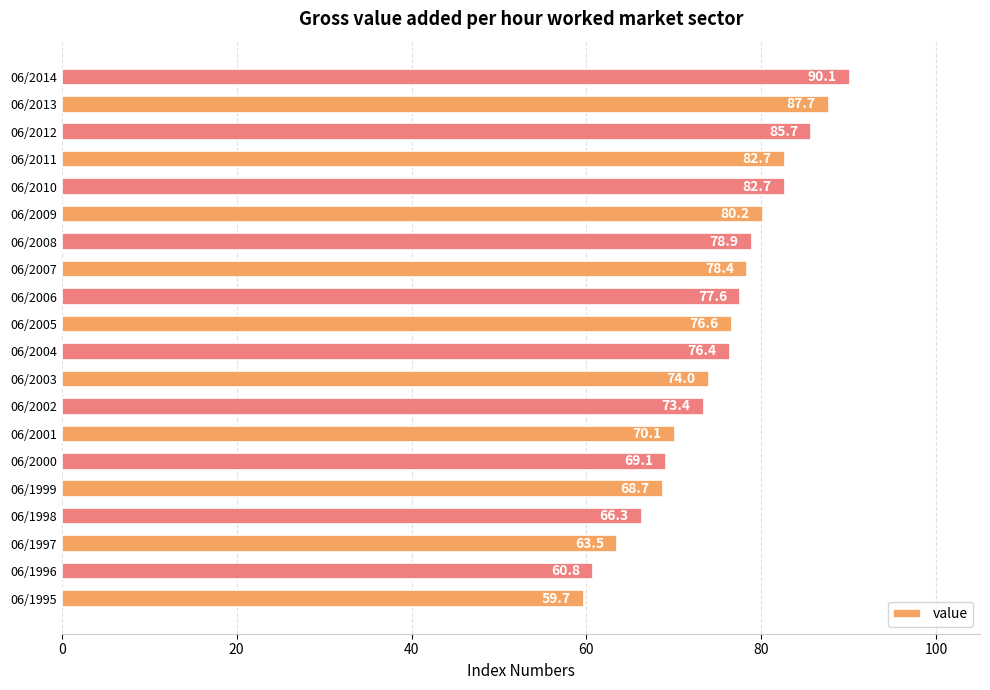

Reading top to bottom, list all the values displayed in this chart.

06/2014=90.1	06/2013=87.7	06/2012=85.7	06/2011=82.7	06/2010=82.7	06/2009=80.2	06/2008=78.9	06/2007=78.4	06/2006=77.6	06/2005=76.6	06/2004=76.4	06/2003=74.0	06/2002=73.4	06/2001=70.1	06/2000=69.1	06/1999=68.7	06/1998=66.3	06/1997=63.5	06/1996=60.8	06/1995=59.7